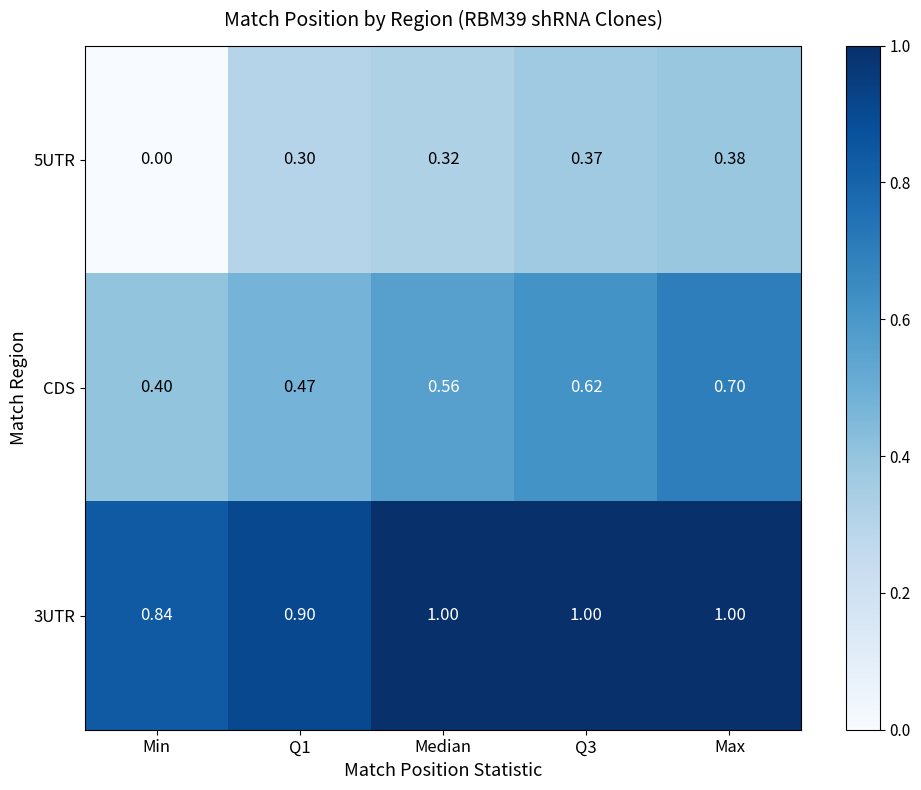

What is the total value across all series at Max?

2.1